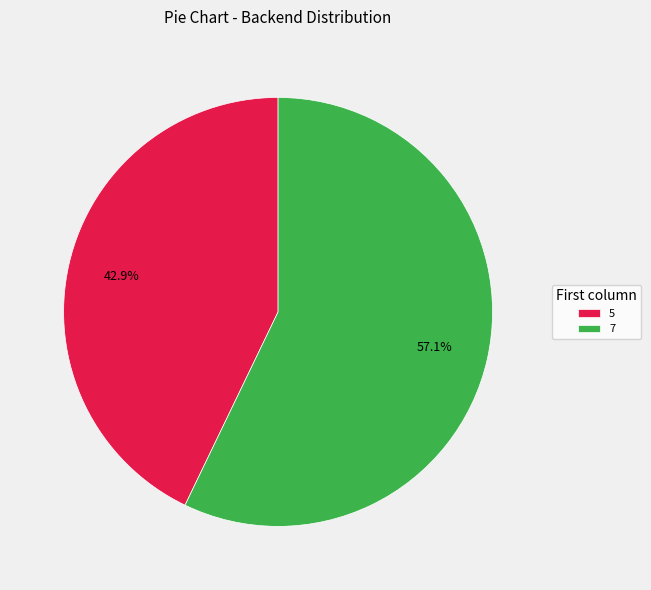

What percentage do 7 and 5 together represent?

100.0%